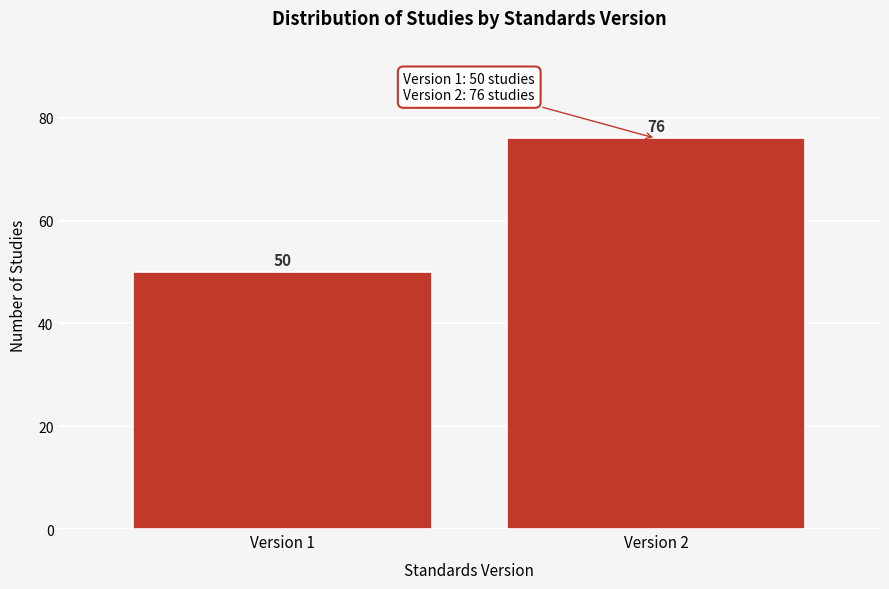

Reading right to left, what are all the values shown in this chart?

Version 2=76	Version 1=50